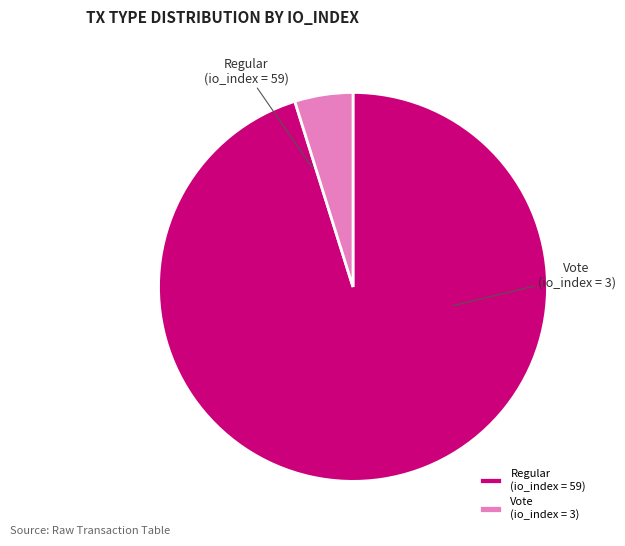

What is the largest slice in the pie chart?

Regular (io_index=59)